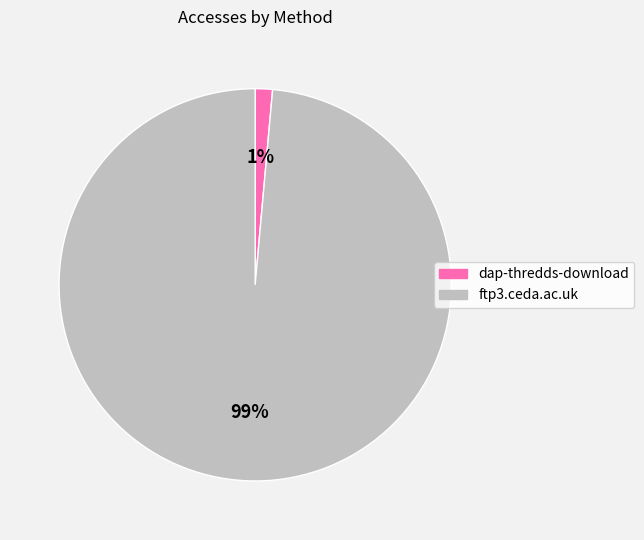

Which slice represents more than half of the pie?

ftp3.ceda.ac.uk